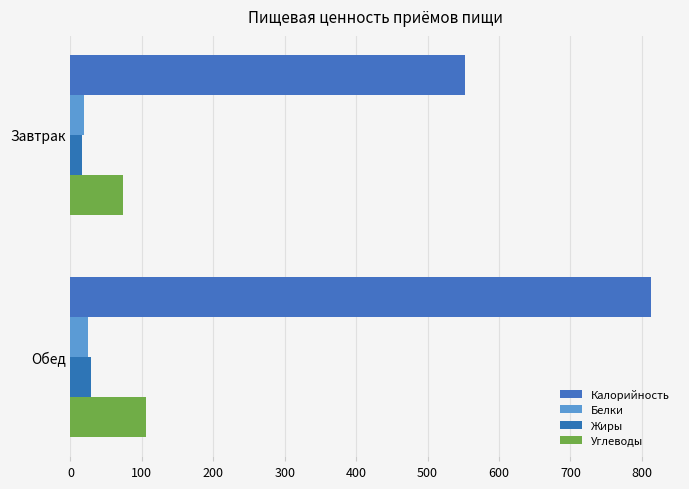

At which category is the sum across all series the highest?

Обед